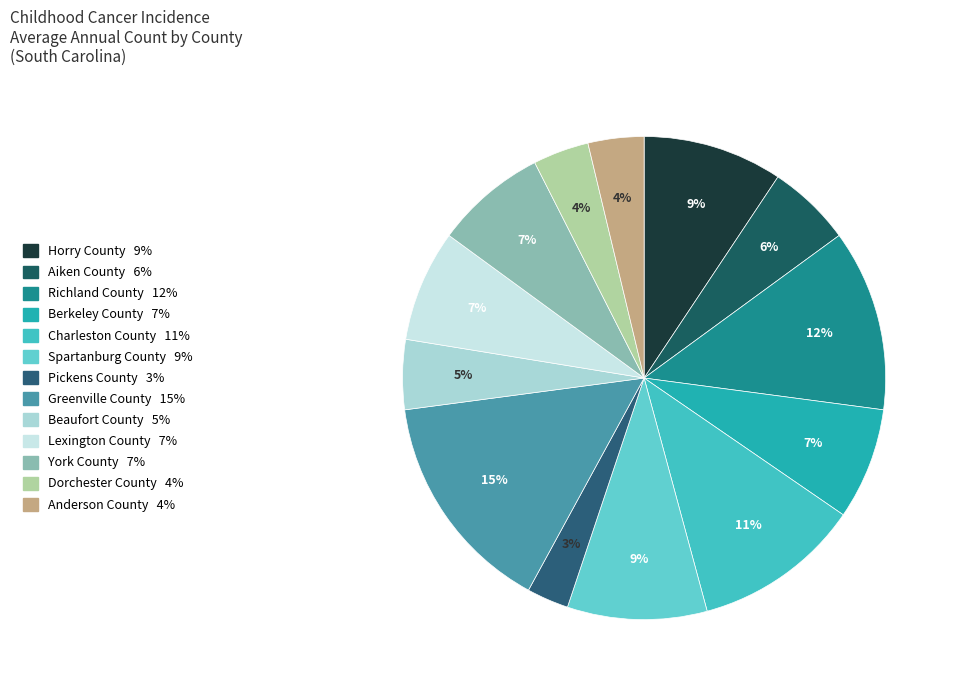

Combined, what portion of the pie is Dorchester County and Aiken County?

9.3%